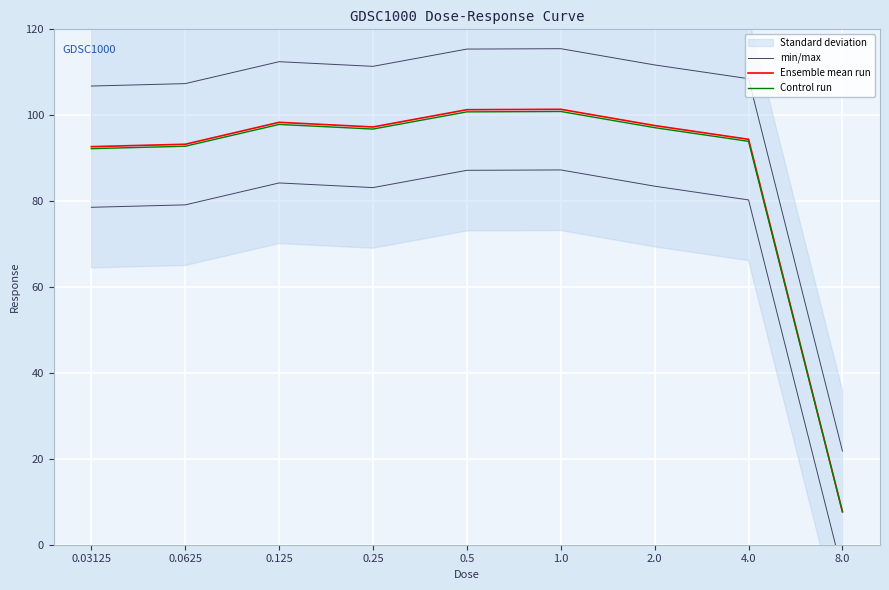

What is the difference between the maximum and minimum values in the Ensemble mean run series?

93.7